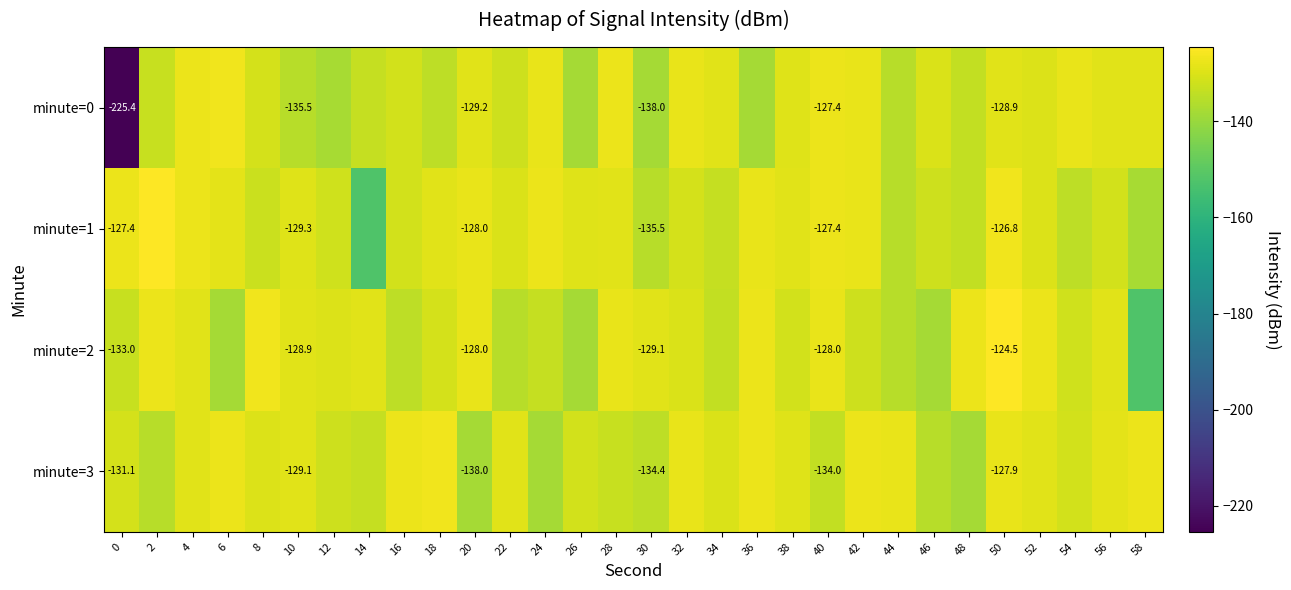

What is the average value of the minute=3 series?

-131.0